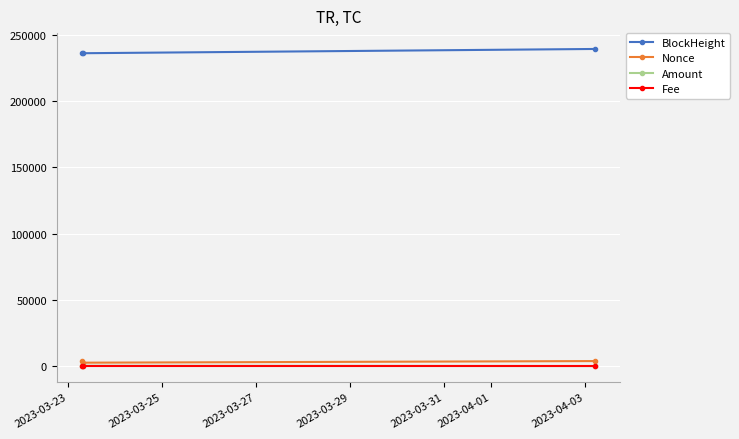

Which series has the largest total across all categories?

BlockHeight